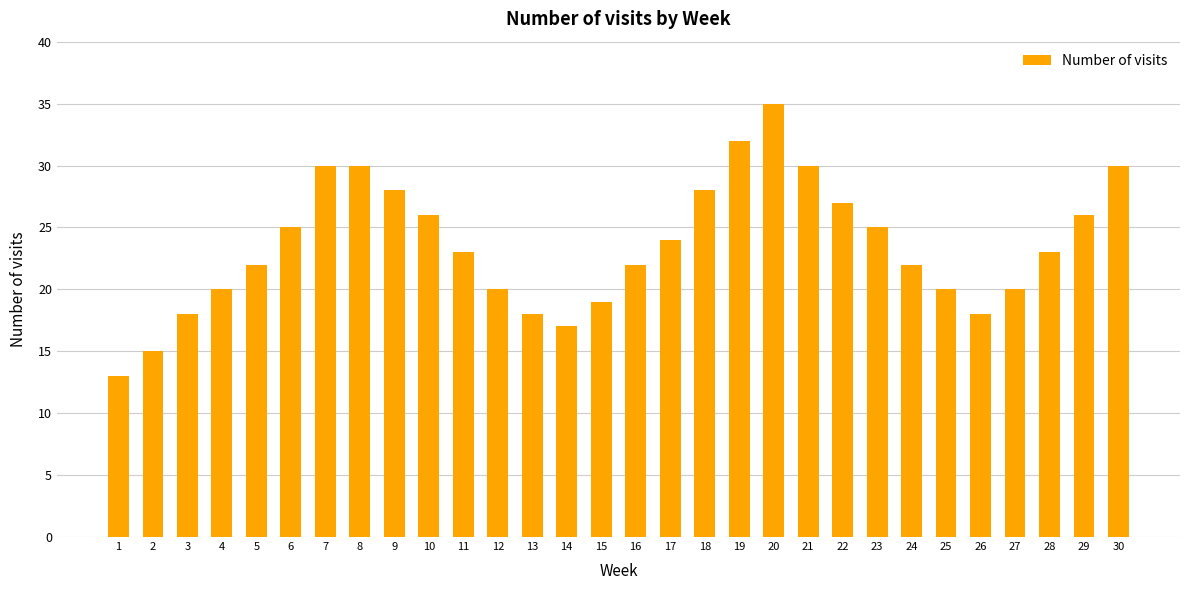

Is it true that the value at 10 is 45?

False